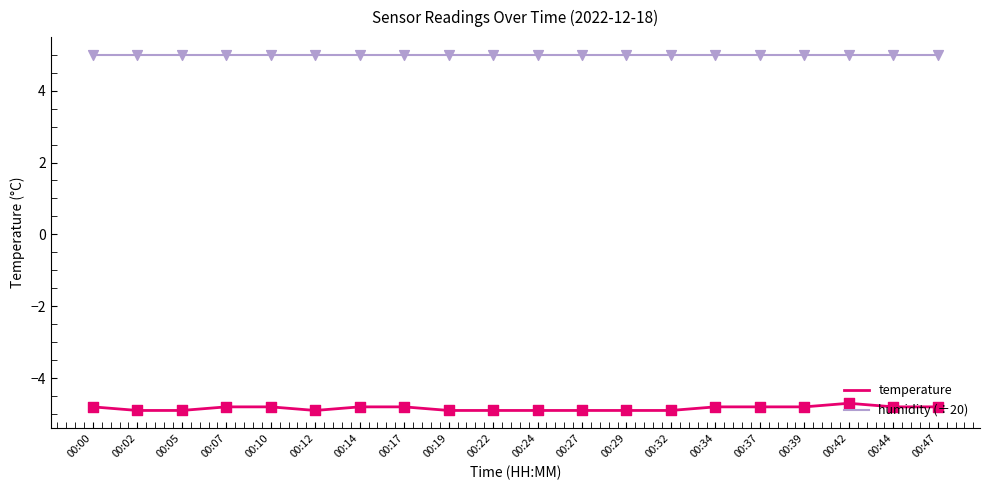

Which series has the largest total across all categories?

humidity (÷20)